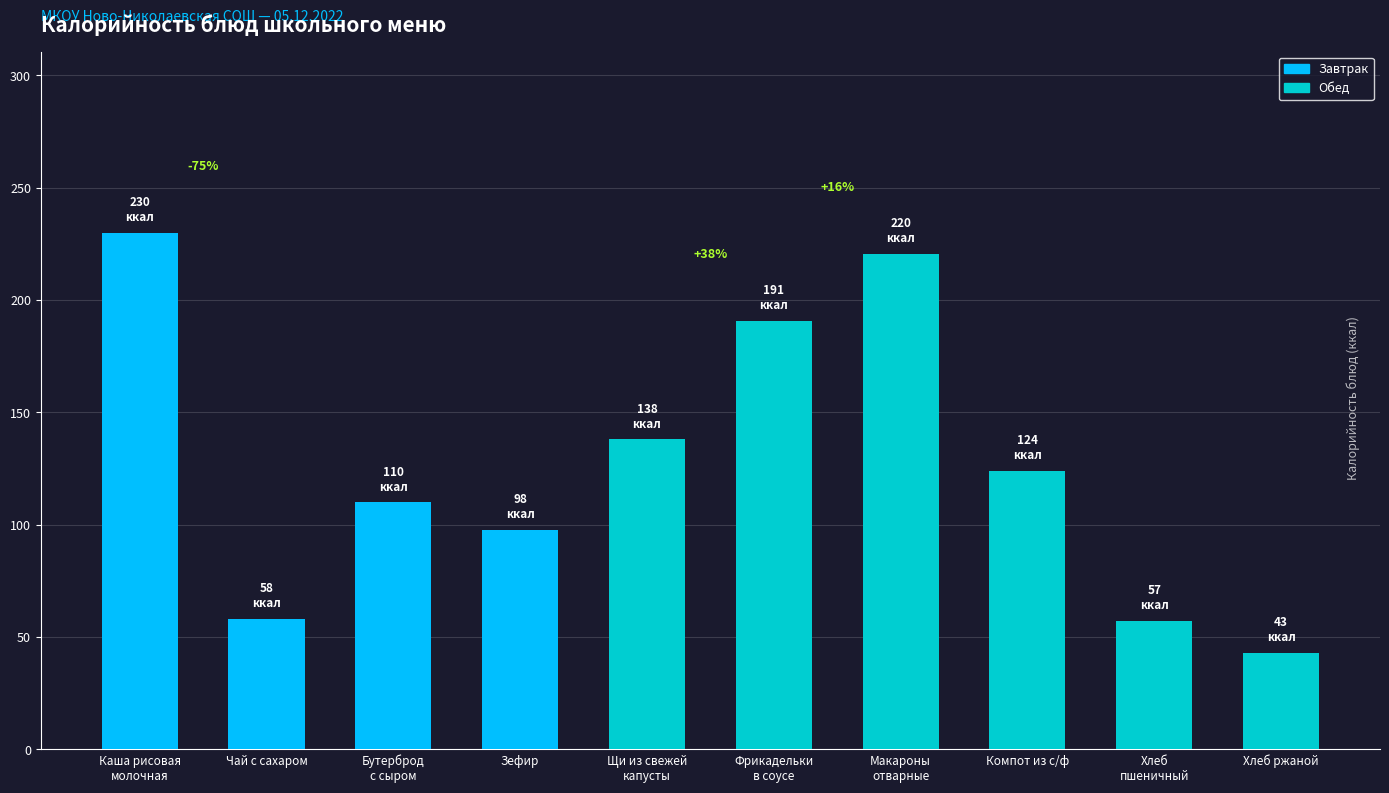

What is the value of the 4th bar from the left?

97.8